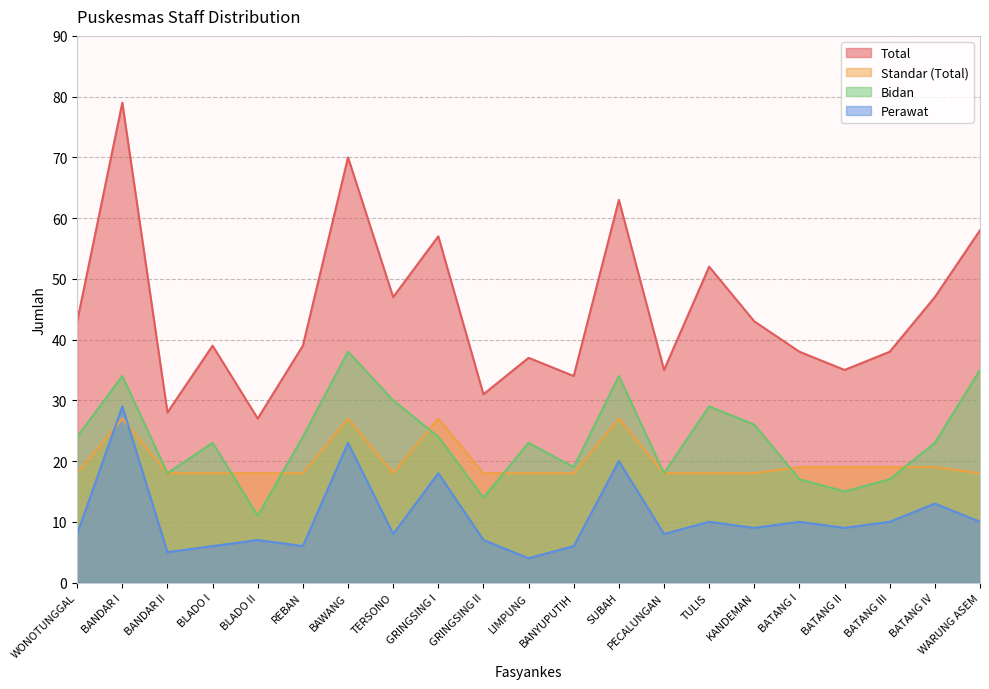

Reading left to right, what are all the values shown in this chart?

Total: WONOTUNGGAL=43	BANDAR I=79	BANDAR II=28	BLADO I=39	BLADO II=27	REBAN=39	BAWANG=70	TERSONO=47	GRINGSING I=57	GRINGSING II=31	LIMPUNG=37	BANYUPUTIH=34	SUBAH=63	PECALUNGAN=35	TULIS=52	KANDEMAN=43	BATANG I=38	BATANG II=35	BATANG III=38	BATANG IV=47	WARUNG ASEM=58
Standar (Total): WONOTUNGGAL=18	BANDAR I=27	BANDAR II=18	BLADO I=18	BLADO II=18	REBAN=18	BAWANG=27	TERSONO=18	GRINGSING I=27	GRINGSING II=18	LIMPUNG=18	BANYUPUTIH=18	SUBAH=27	PECALUNGAN=18	TULIS=18	KANDEMAN=18	BATANG I=19	BATANG II=19	BATANG III=19	BATANG IV=19	WARUNG ASEM=18
Bidan: WONOTUNGGAL=24	BANDAR I=34	BANDAR II=18	BLADO I=23	BLADO II=11	REBAN=24	BAWANG=38	TERSONO=30	GRINGSING I=24	GRINGSING II=14	LIMPUNG=23	BANYUPUTIH=19	SUBAH=34	PECALUNGAN=18	TULIS=29	KANDEMAN=26	BATANG I=17	BATANG II=15	BATANG III=17	BATANG IV=23	WARUNG ASEM=35
Perawat: WONOTUNGGAL=8	BANDAR I=29	BANDAR II=5	BLADO I=6	BLADO II=7	REBAN=6	BAWANG=23	TERSONO=8	GRINGSING I=18	GRINGSING II=7	LIMPUNG=4	BANYUPUTIH=6	SUBAH=20	PECALUNGAN=8	TULIS=10	KANDEMAN=9	BATANG I=10	BATANG II=9	BATANG III=10	BATANG IV=13	WARUNG ASEM=10